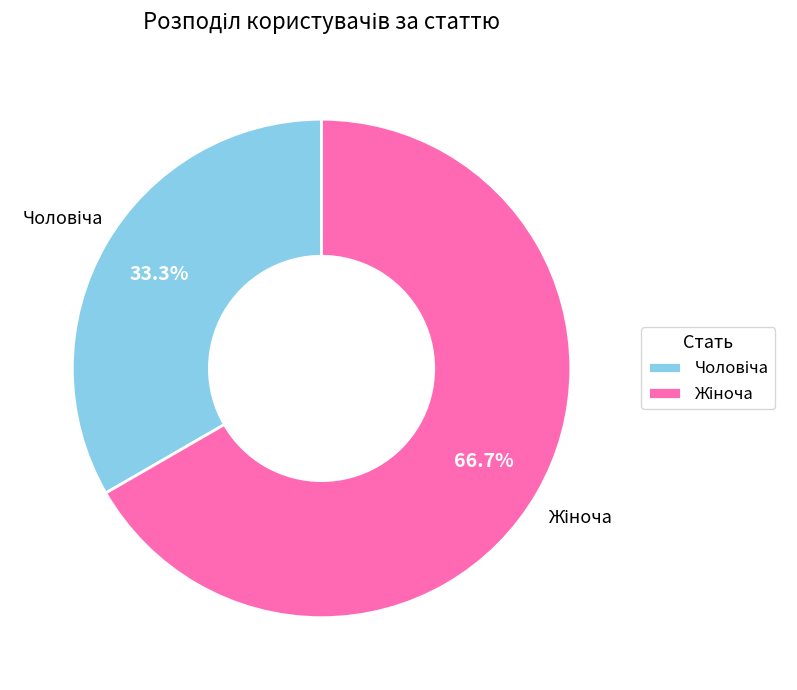

Does any single category account for the majority?

Yes